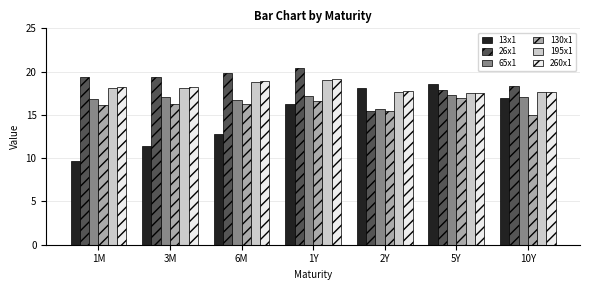

Which category has the lowest value across all series?

1M